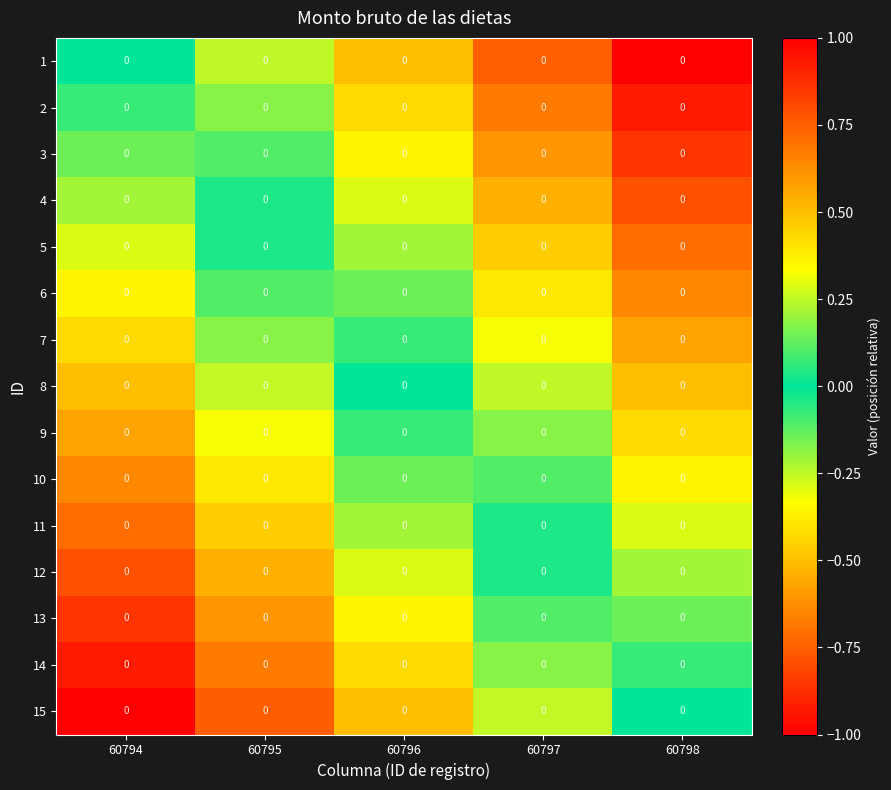

What is the maximum value for 15?

1.0